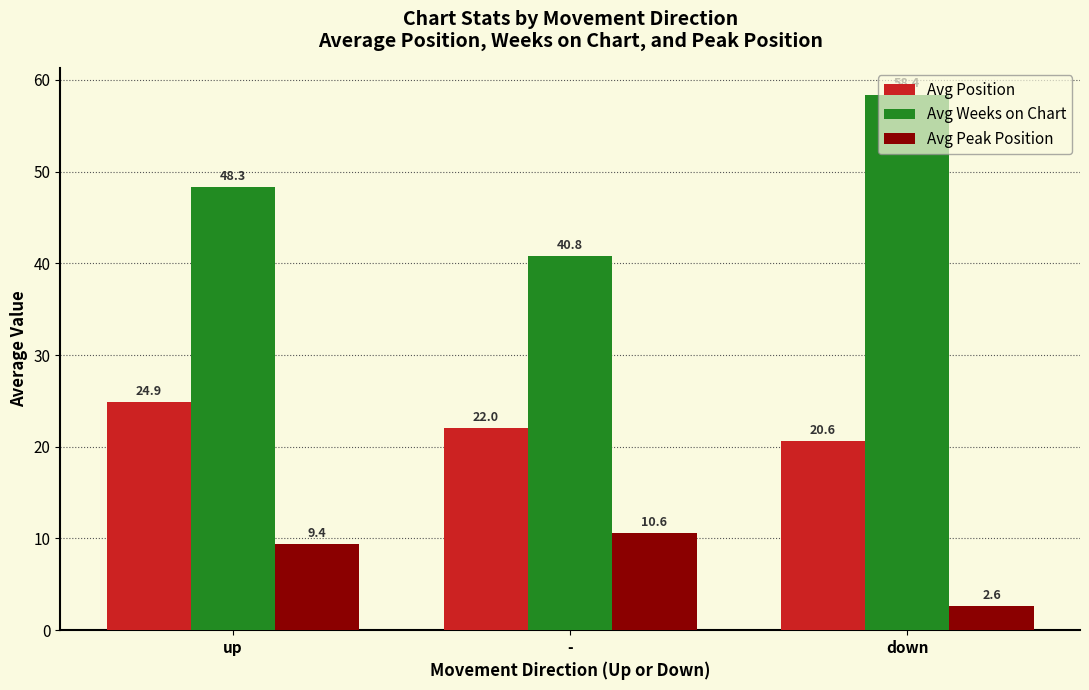

Reading right to left, list all the values displayed in this chart.

Avg Position: down=20.6	-=22.0	up=24.9
Avg Weeks on Chart: down=58.4	-=40.8	up=48.3
Avg Peak Position: down=2.6	-=10.6	up=9.4